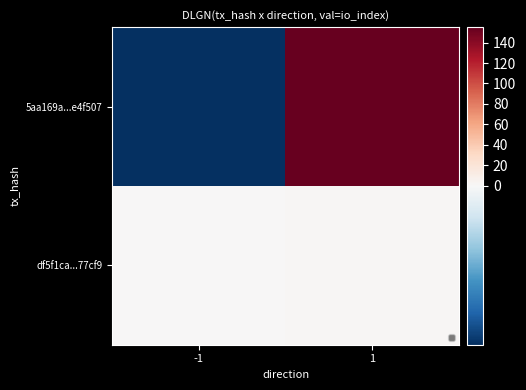

Reading left to right, extract all data points from this chart.

5aa169a...e4f507: -1=-1	1=155
df5f1ca...77cf9: -1=1	1=2